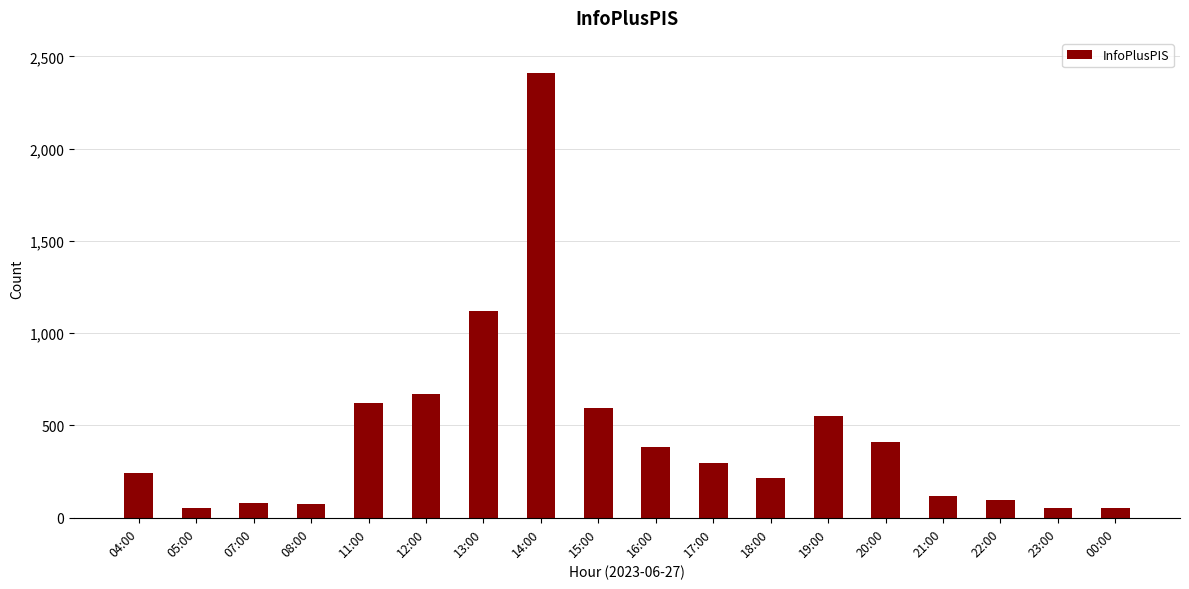

Which category has the highest value across all series?

14:00